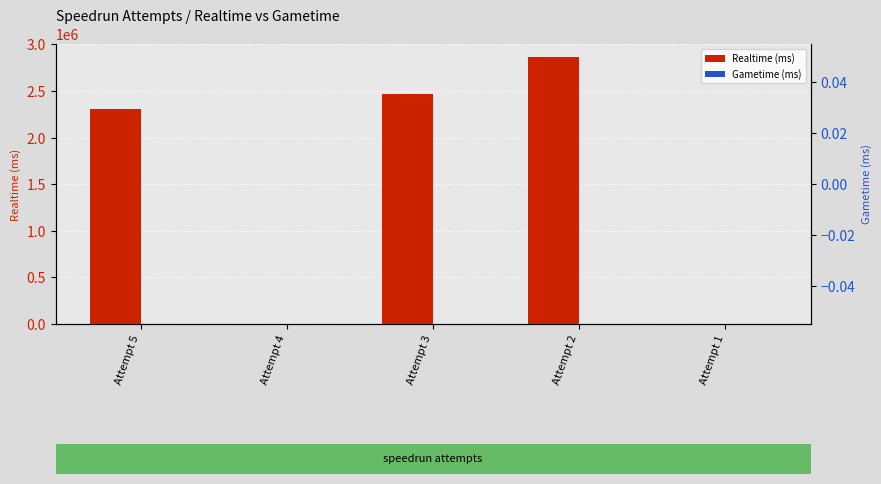

Which series has the largest total across all categories?

Realtime (ms)